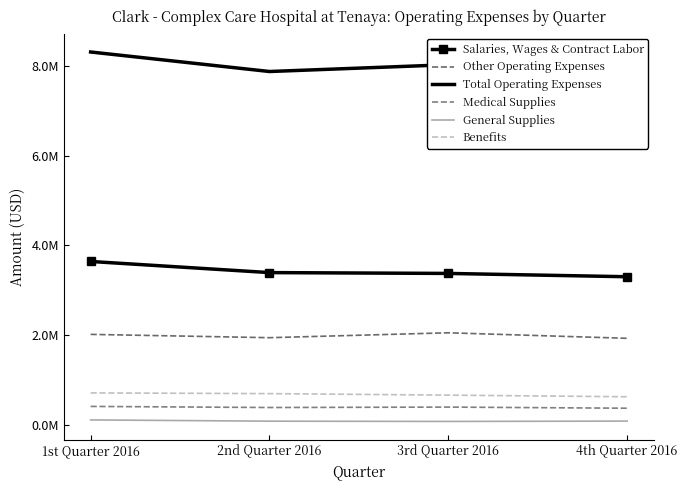

At which category does Other Operating Expenses reach its first local peak?

3rd Quarter 2016